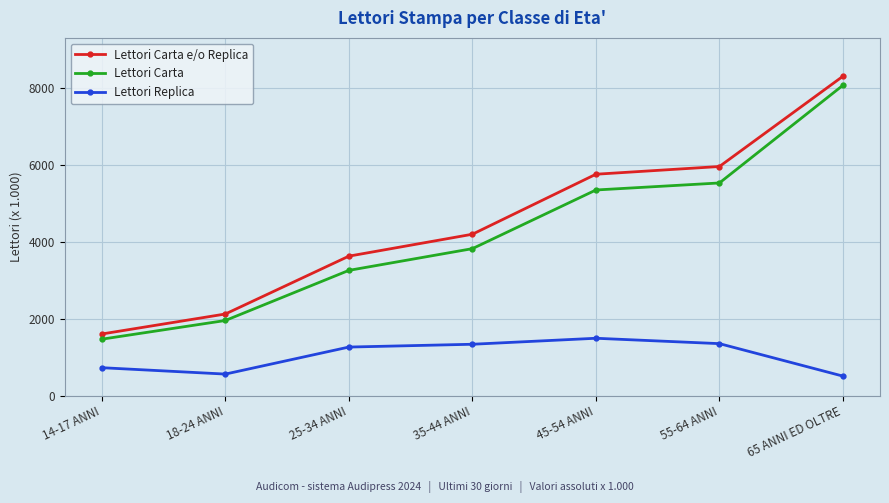

Rank the series at 45-54 ANNI from highest to lowest value.

Lettori Carta e/o Replica, Lettori Carta, Lettori Replica